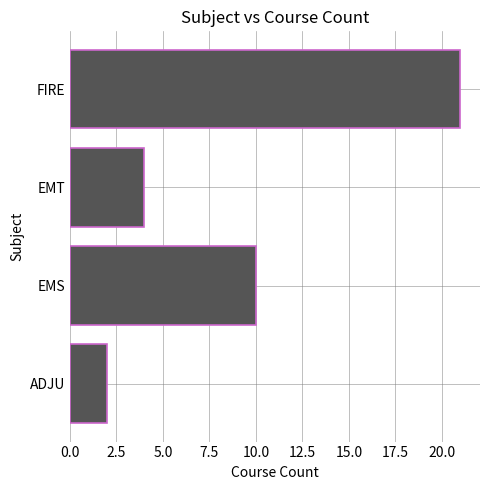

What is the smallest value displayed?

2